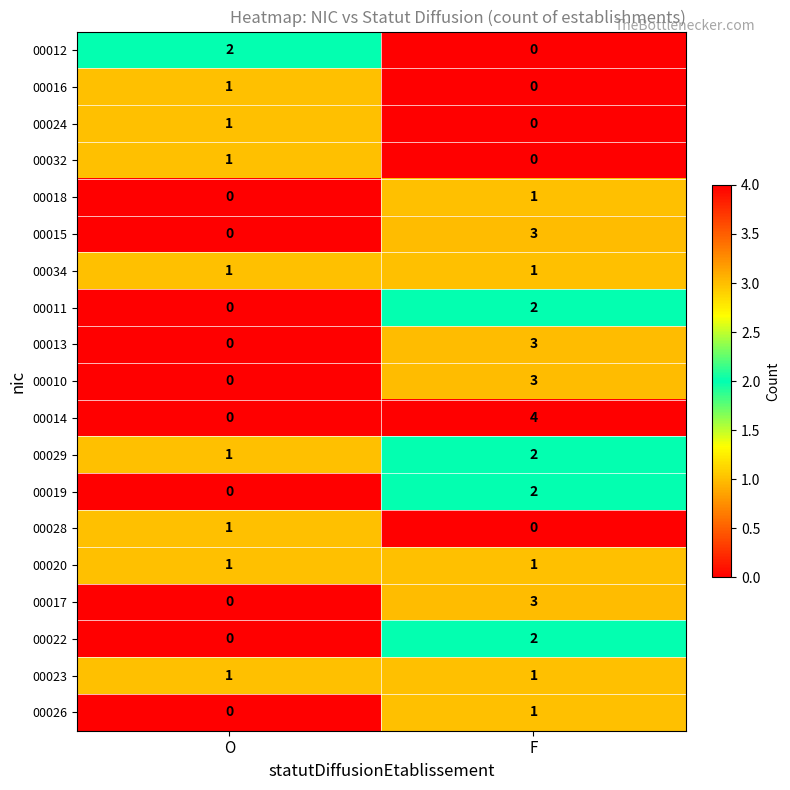

At which label is 00019 closest to 1?

O